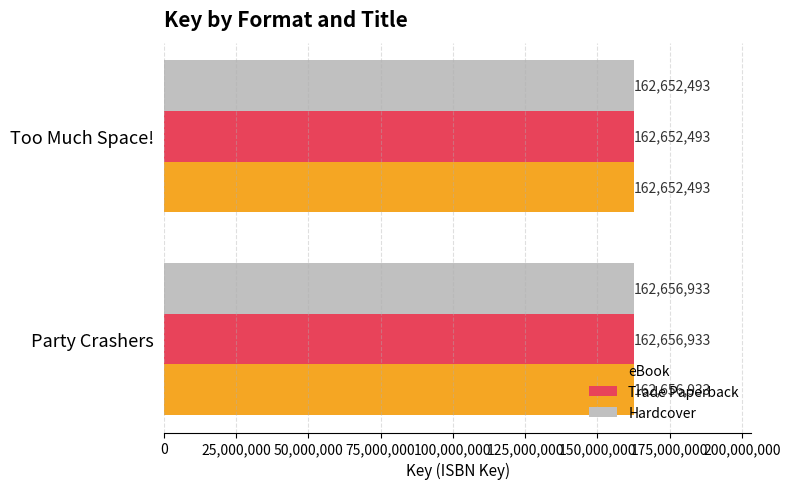

At which category does the chart reach its minimum across all series?

Too Much Space!